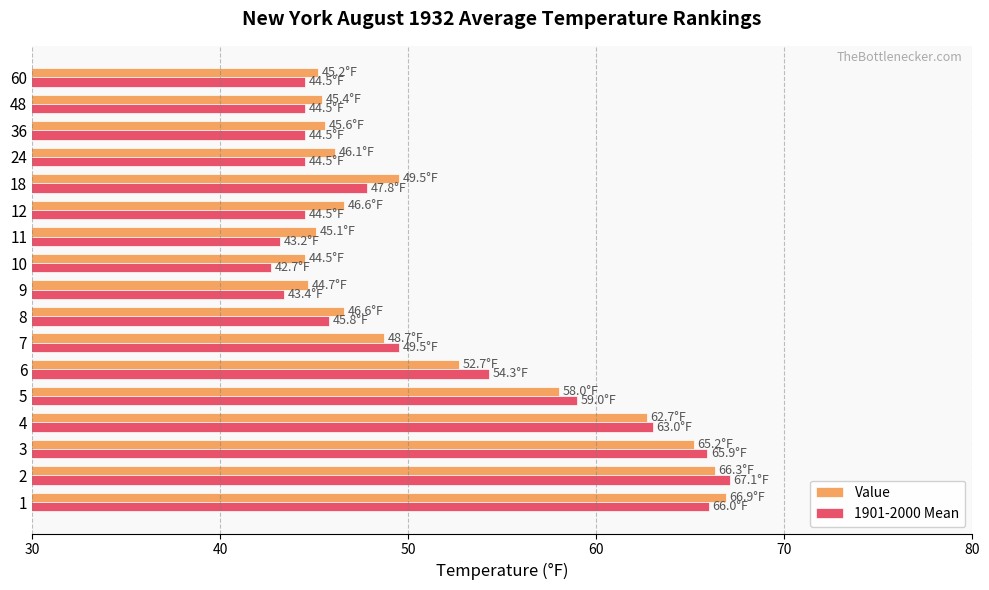

What is the total value across all series at 36?

90.1